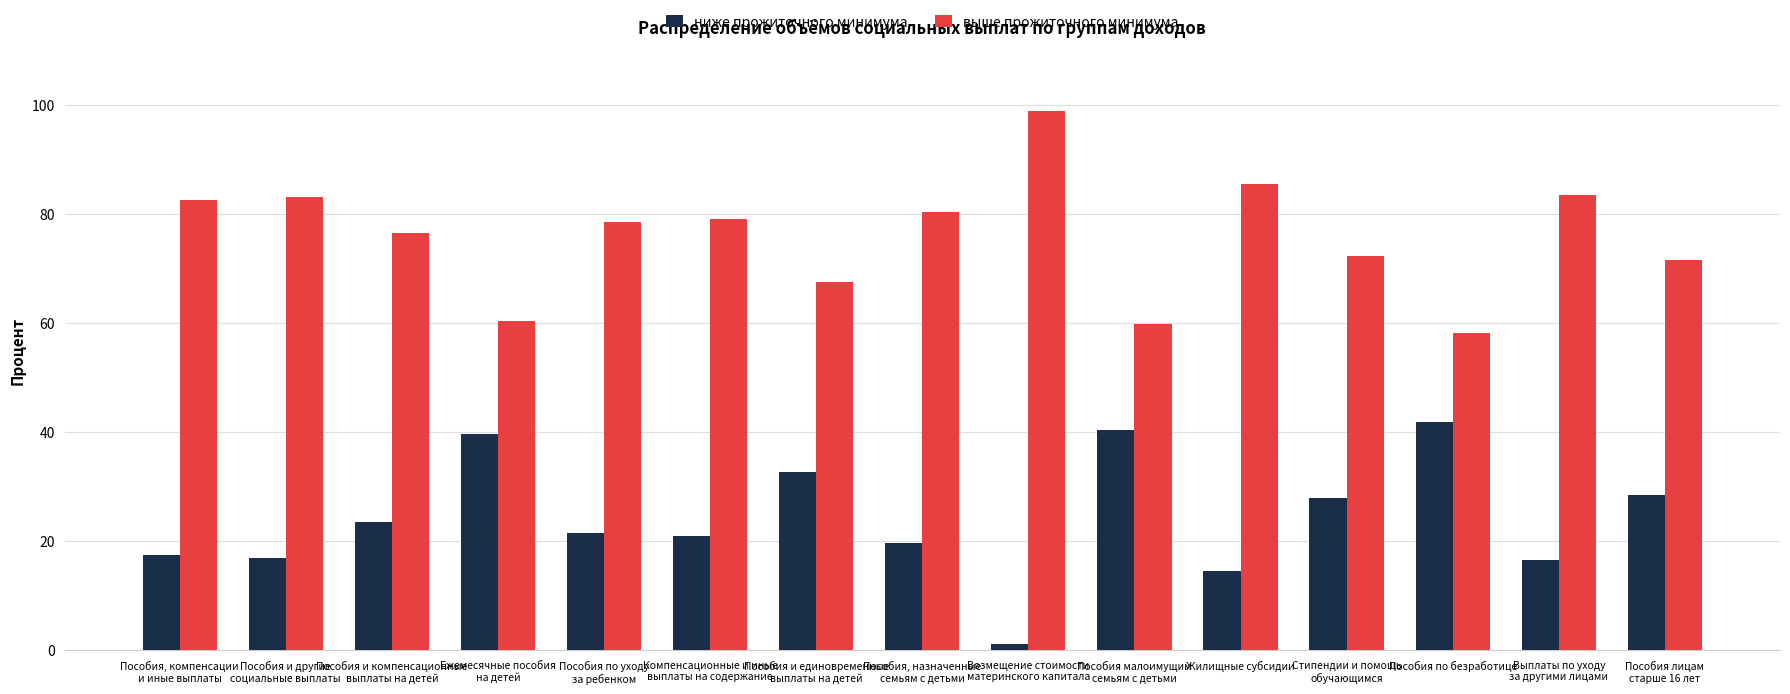

Does the chart contain any negative values?

No